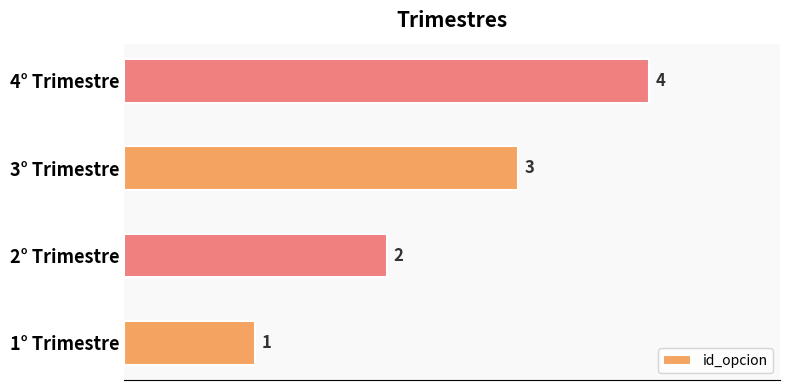

What is the minimum value shown in the chart?

1